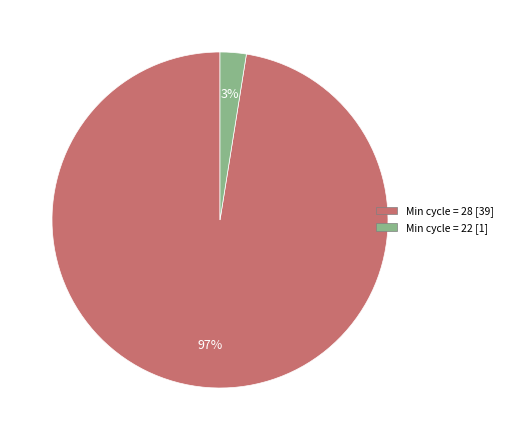

Does any single category account for the majority?

Yes